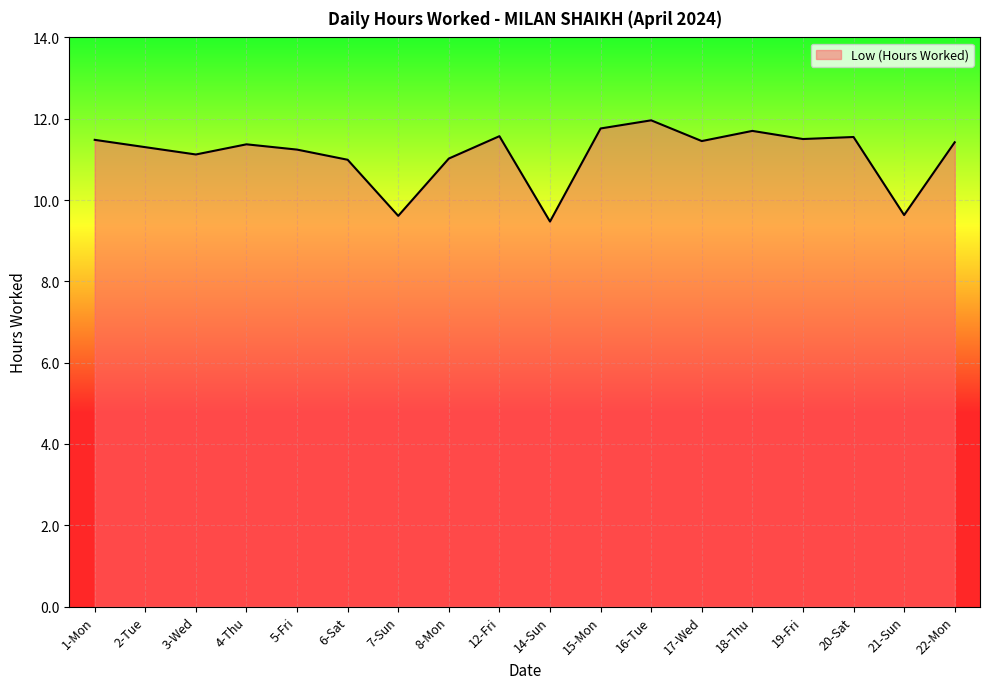

Which category has the highest value across all series?

16-Tue